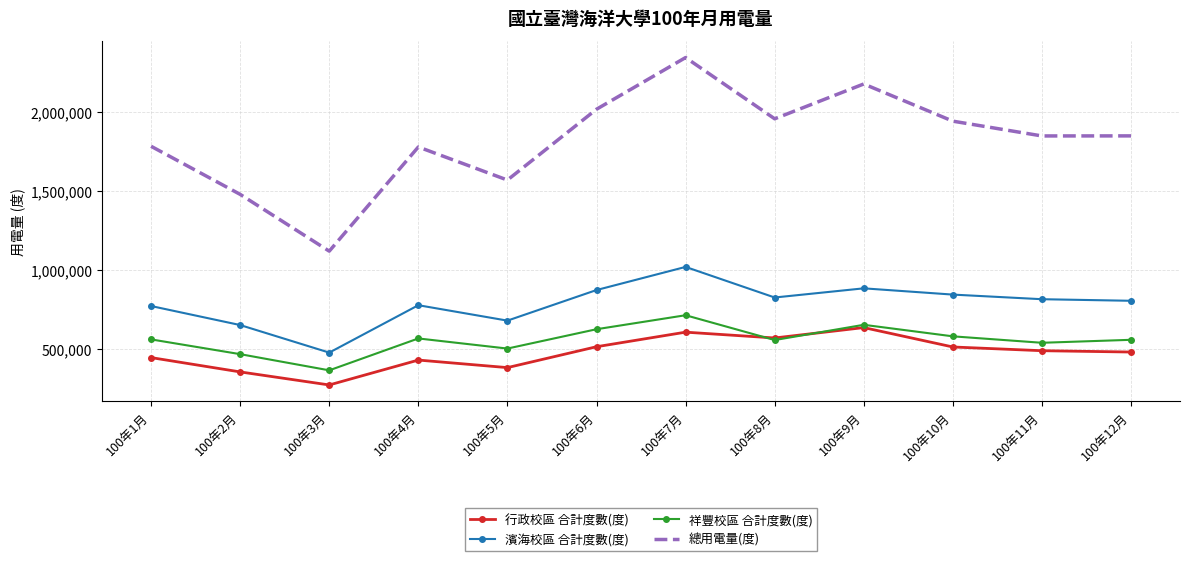

Between 100年3月 and 100年8月, which series saw the biggest shift?

總用電量(度)